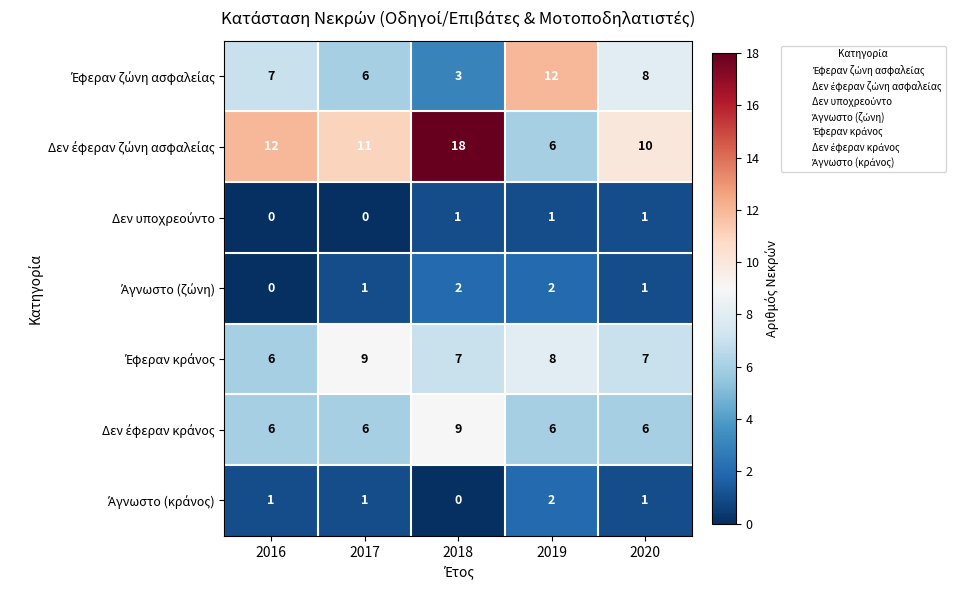

Which category has the highest value across all series?

2018